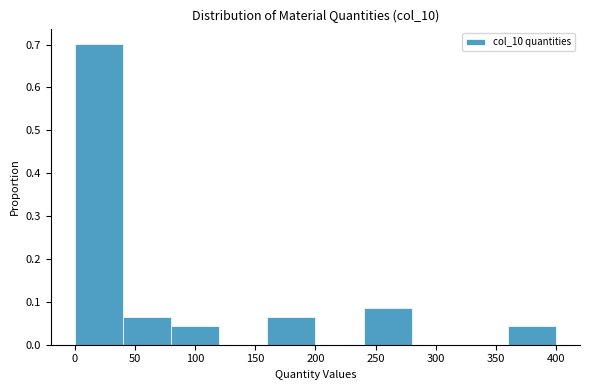

Reading left to right, transcribe this chart: for each bar, give the range it covers on the x-axis and its height. Neither the bar edges nor the heights are printed on the chart, so give them approximately, as read against the axes.

0 to 40: 0.70
40 to 80: 0.06
80 to 120: 0.04
120 to 160: 0
160 to 200: 0.06
200 to 240: 0
240 to 280: 0.09
280 to 320: 0
320 to 360: 0
360 to 400: 0.04